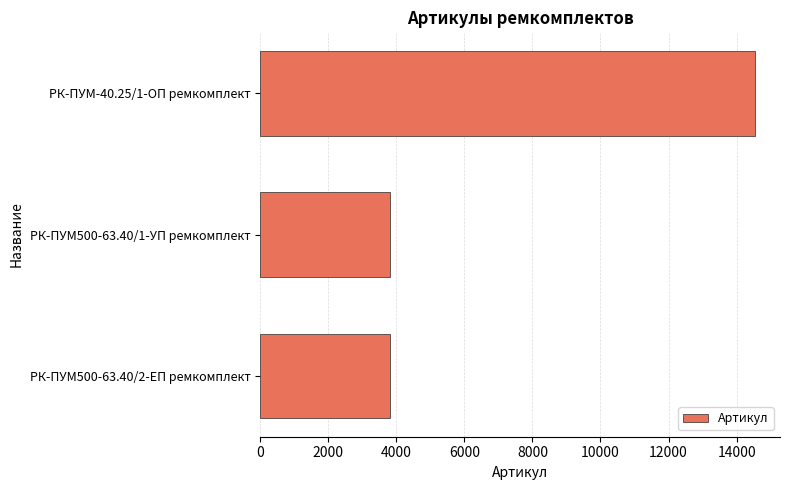

What is the smallest value displayed?

3801